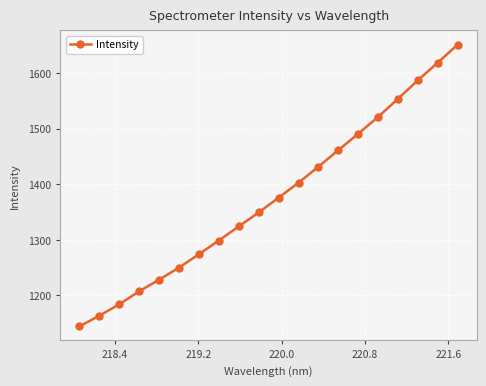

What is the sum of all values?

27518.2